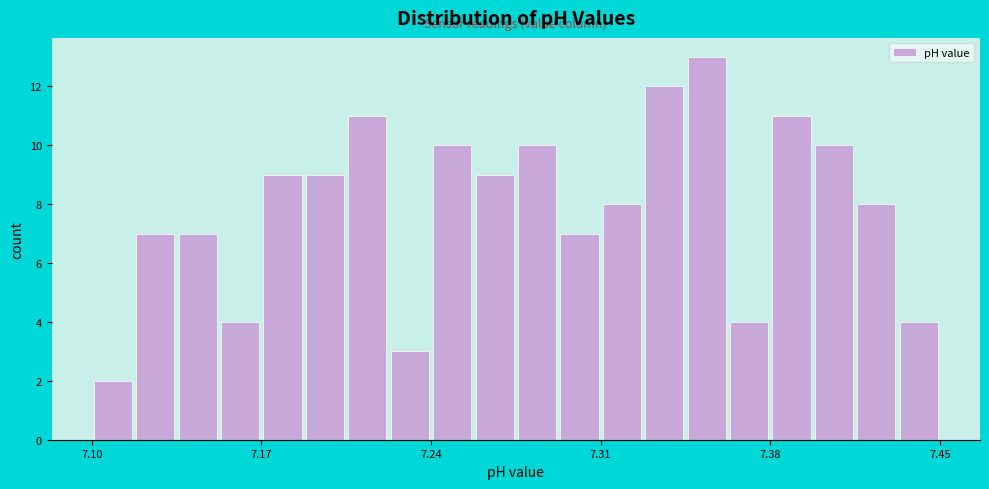

Read against the x-axis, roughly where is the centre of the tallest bar?

7.35